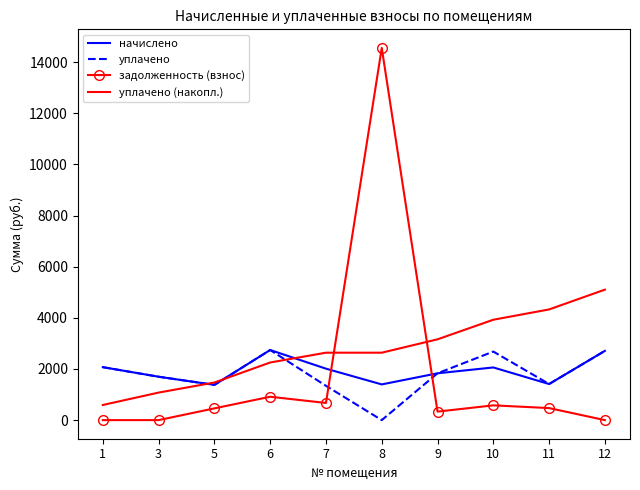

At which category is the sum across all series the highest?

8